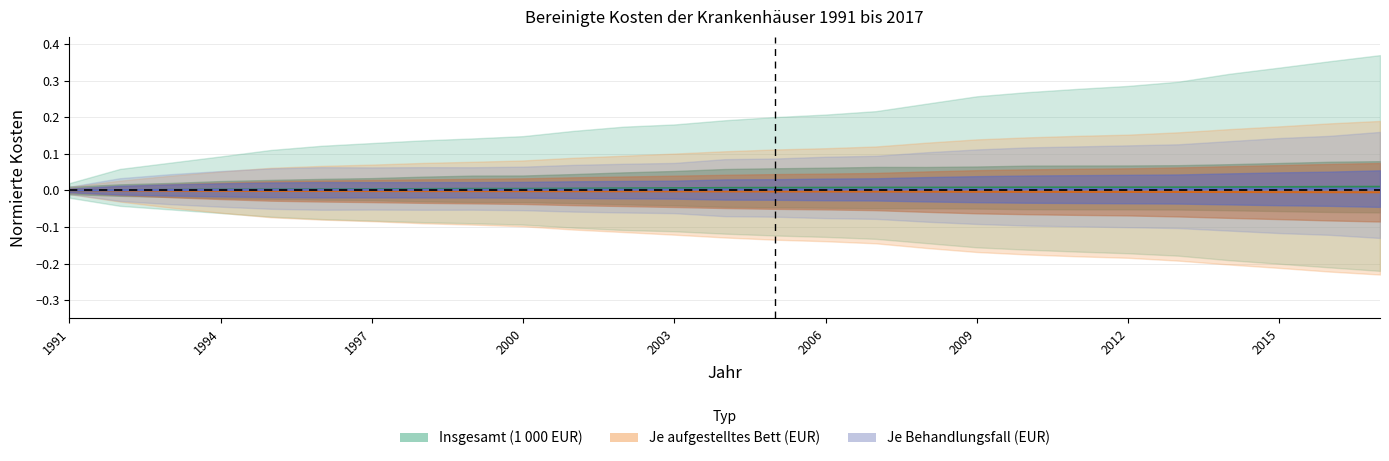

True or false: Insgesamt (1 000 EUR) and Je aufgestelltes Bett (EUR) intersect in this chart.

False